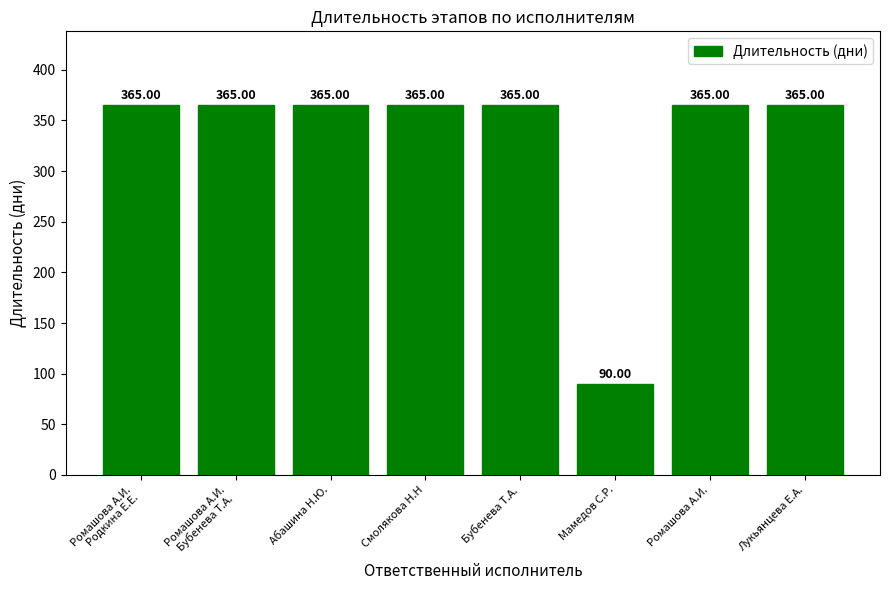

Approximately how many times larger is the value at Ромашова А.И. compared to Абашина Н.Ю.?

1.0